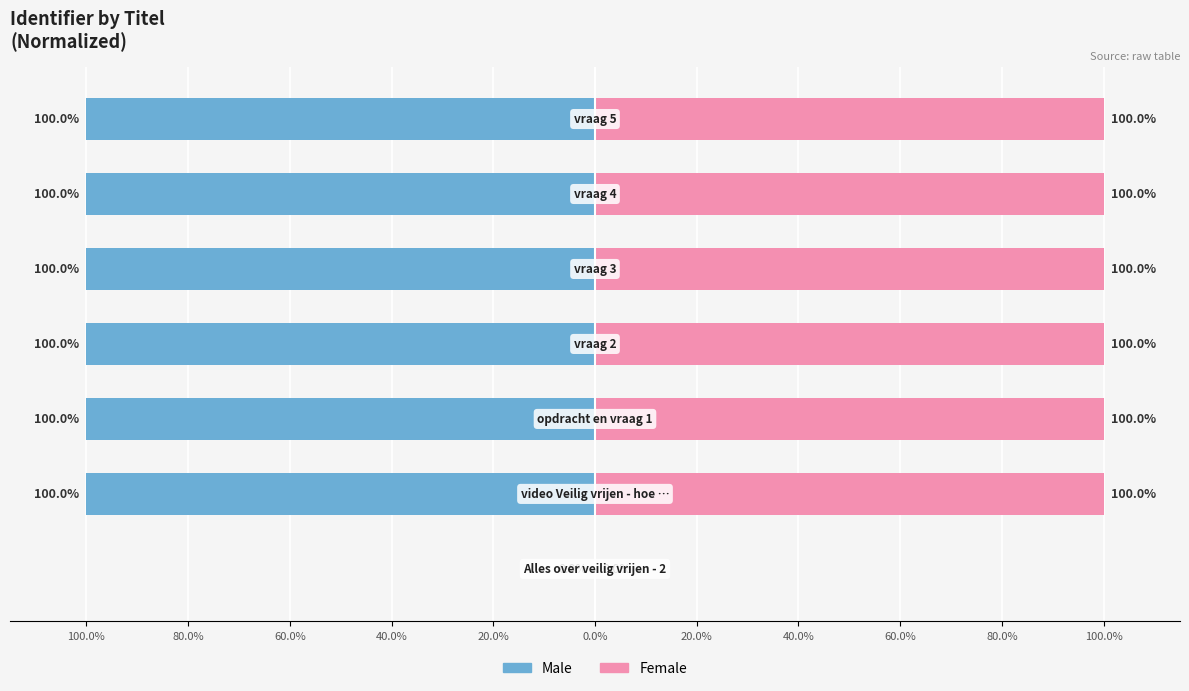

List the series in order of their overall mean, lowest first.

Male, Female